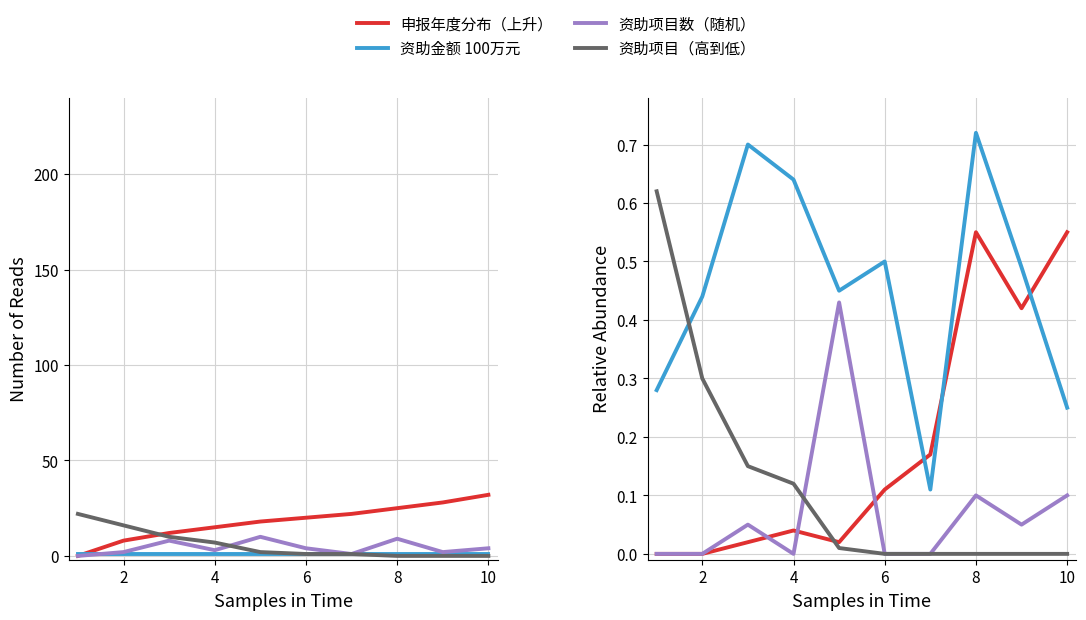

Between 6 and 6, which series saw the biggest shift?

资助金额 100万元